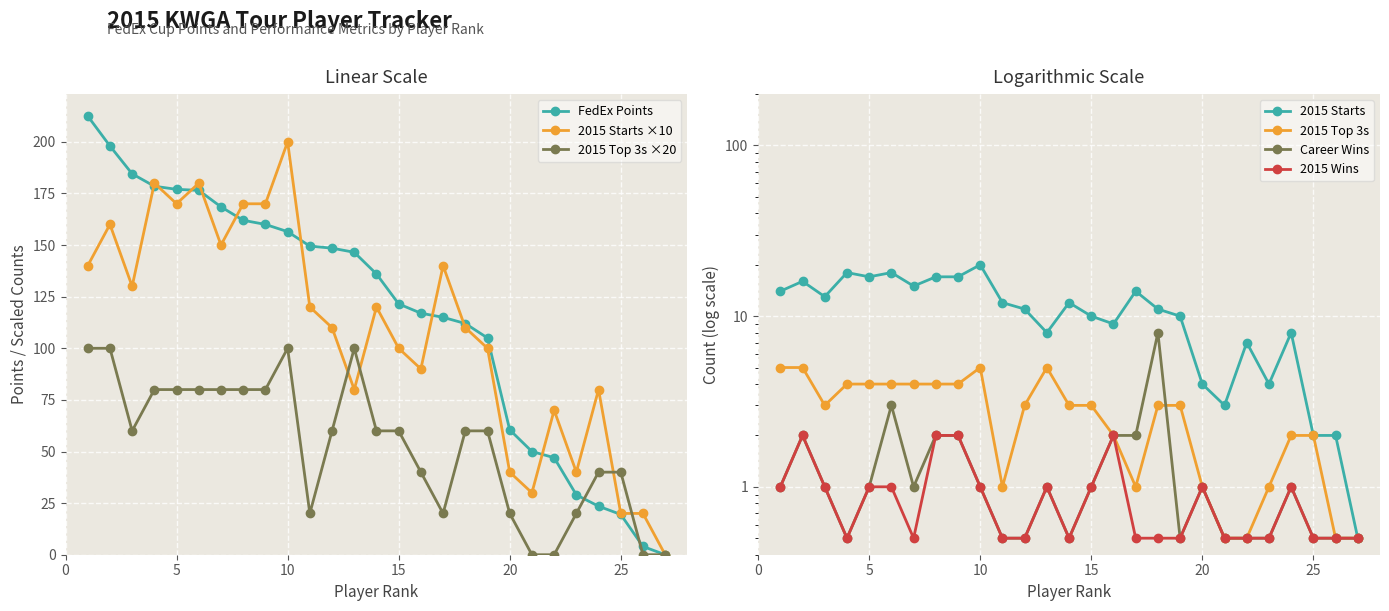

True or false: 2015 Starts and 2015 Top3s cross at least once.

True